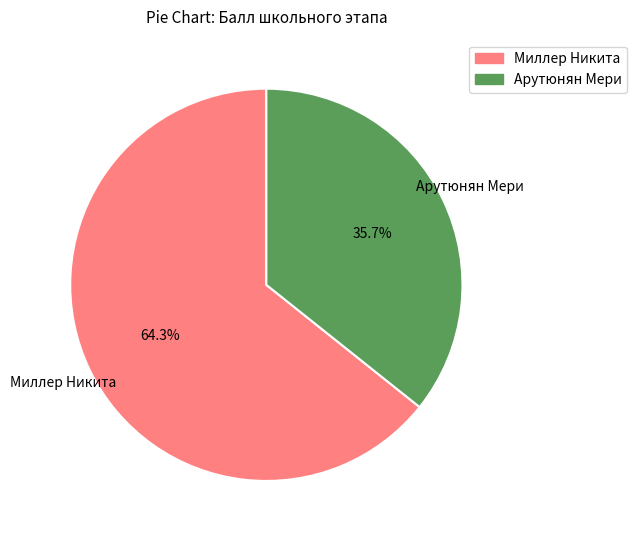

The Миллер Никита slice represents 64% of the pie. True or false?

True